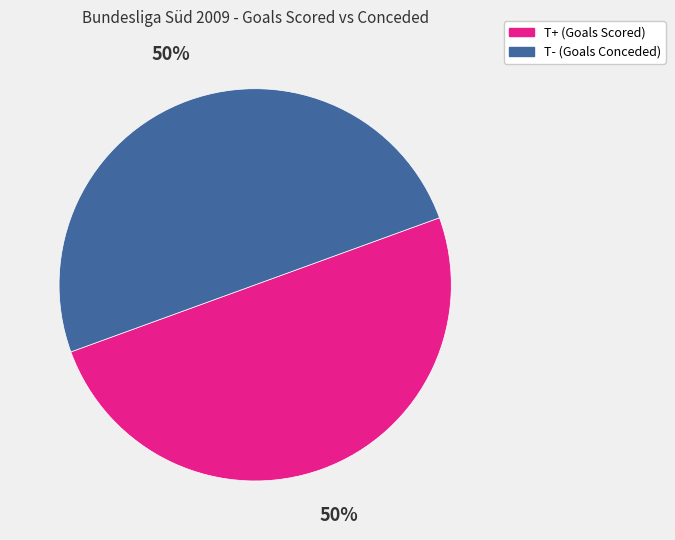

Combined, do T- (Goals Conceded) and T+ (Goals Scored) account for over 50%?

Yes